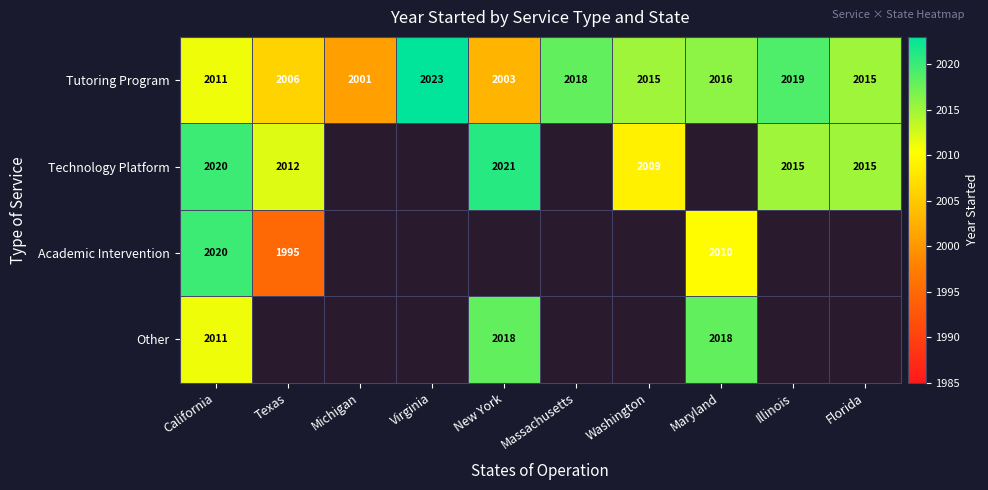

At which label is Tutoring Program closest to 2012?

California